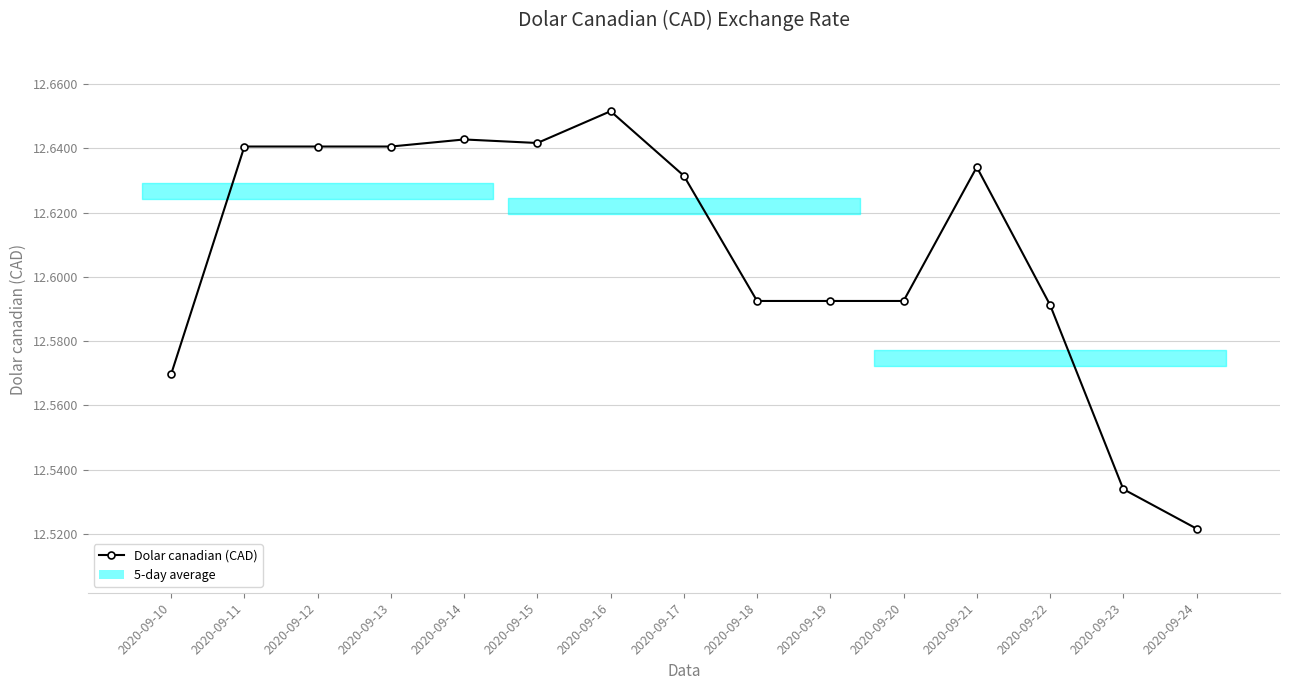

What is the difference between the second highest and minimum values?

0.1